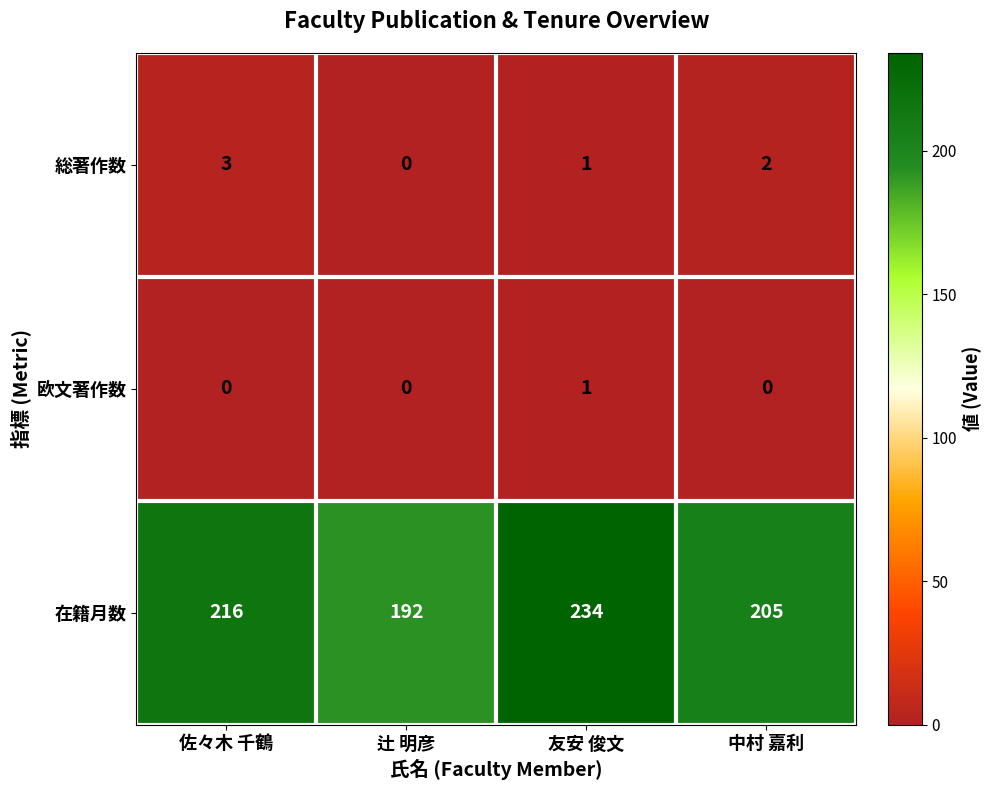

What is the maximum value shown in the chart?

234